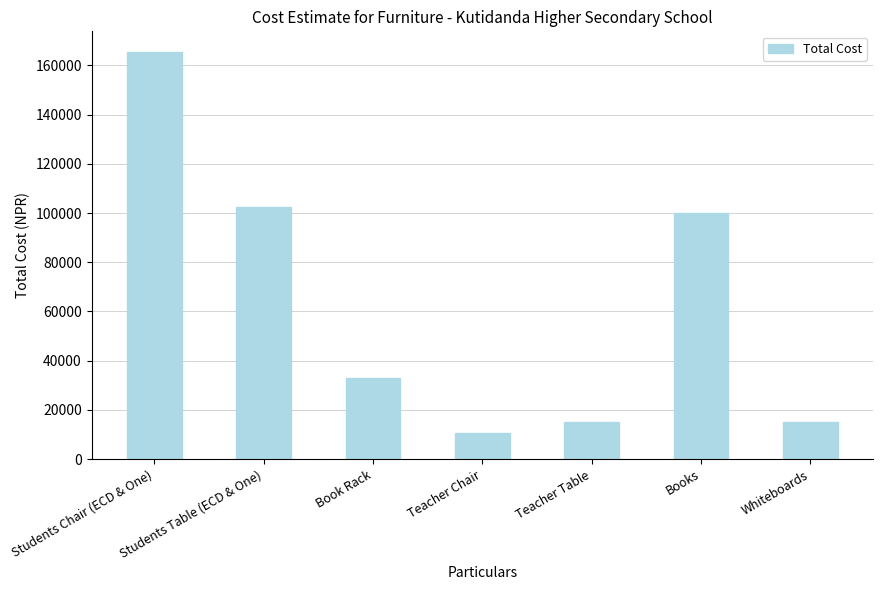

Reading left to right, extract all data points from this chart.

Students Chair (ECD & One)=165600	Students Table (ECD & One)=102600	Book Rack=32800	Teacher Chair=10400	Teacher Table=15000	Books=100000	Whiteboards=15000